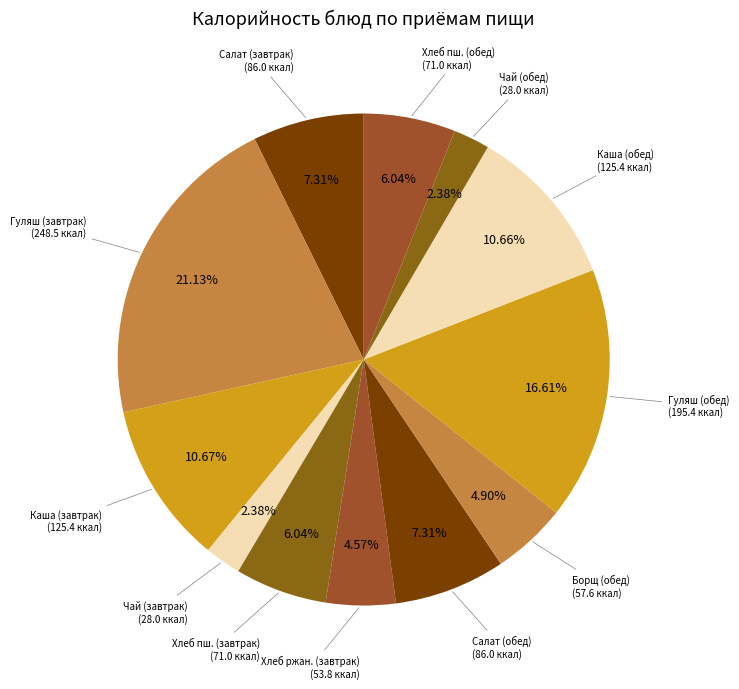

How many segments does this pie chart have?

12